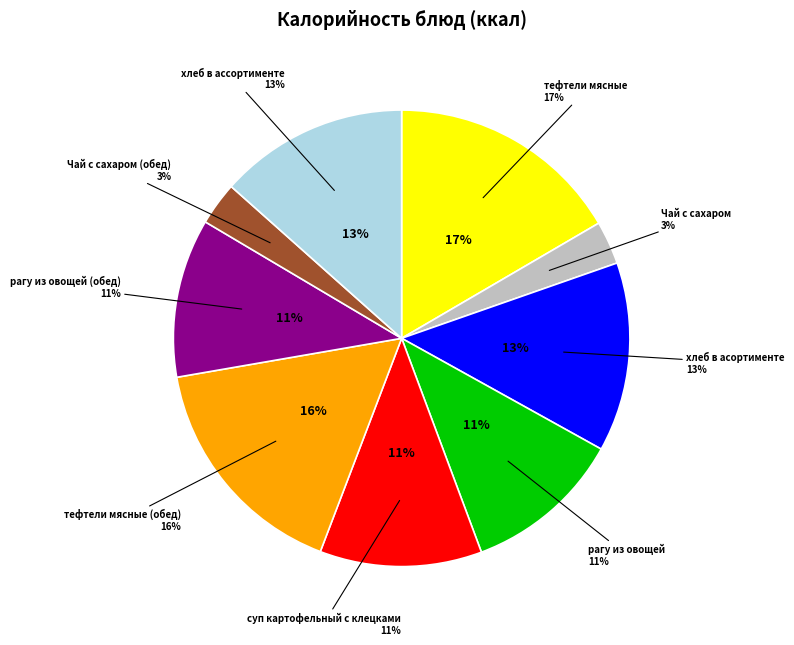

Is there any slice that represents more than half of the pie?

No